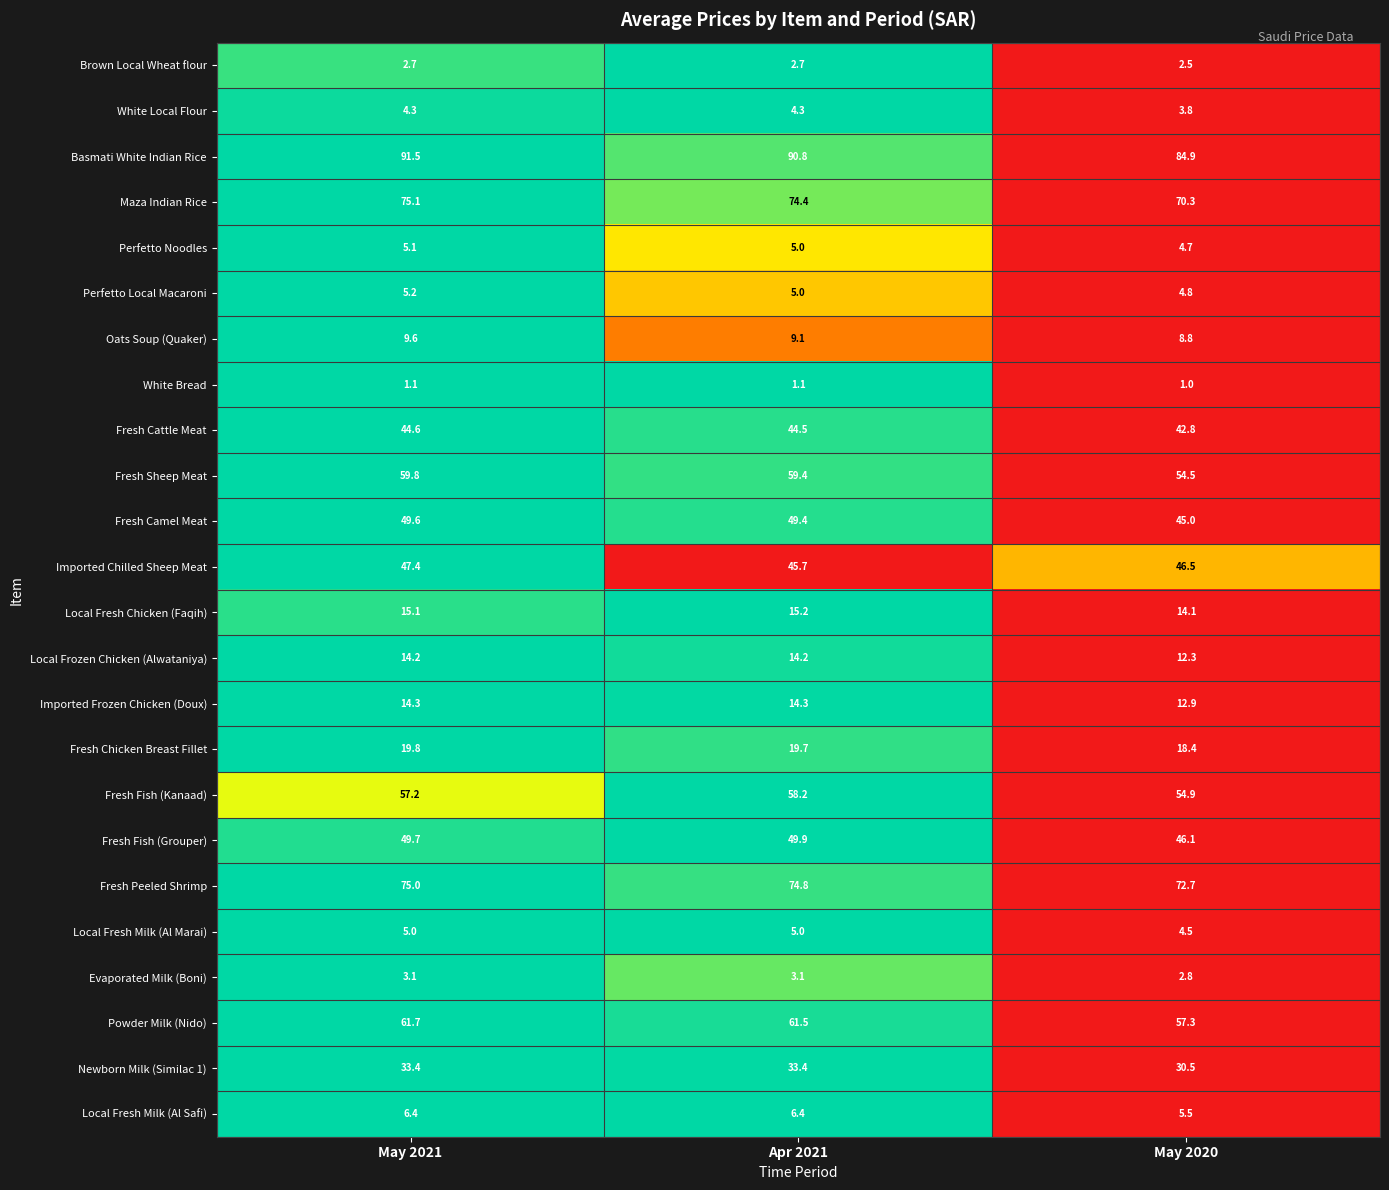

At which label does Oats Soup (Quaker) first exceed 9?

May 2021